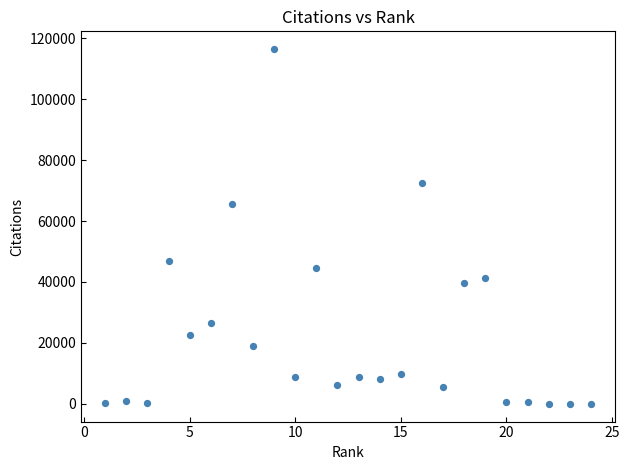

What Y value in the scatter plot is closest to 58219?

65514